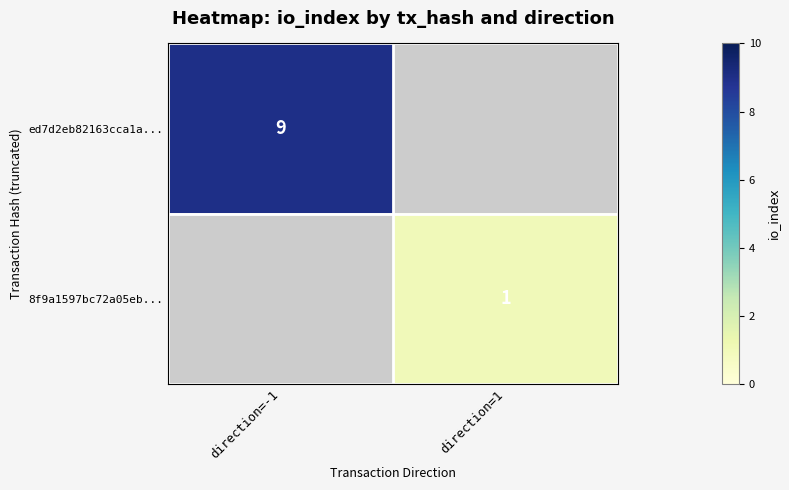

How many data points does each series have?

2